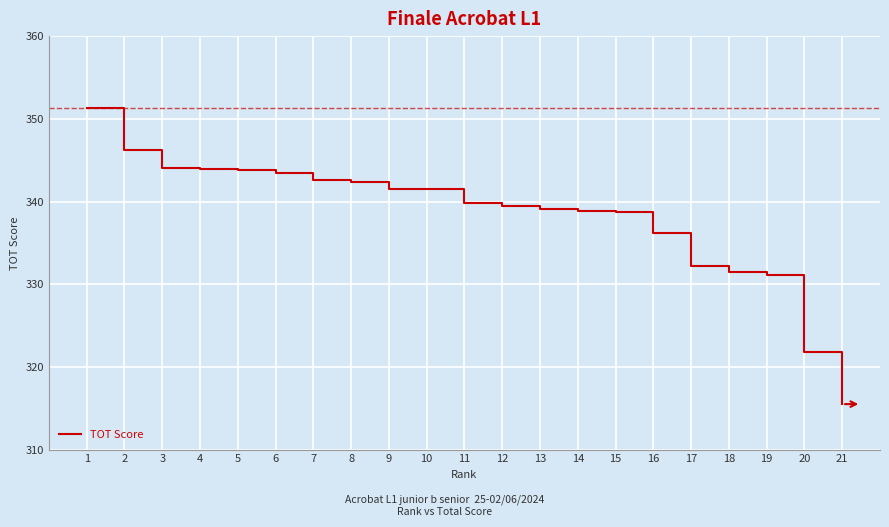

Read the value at 12.

339.4